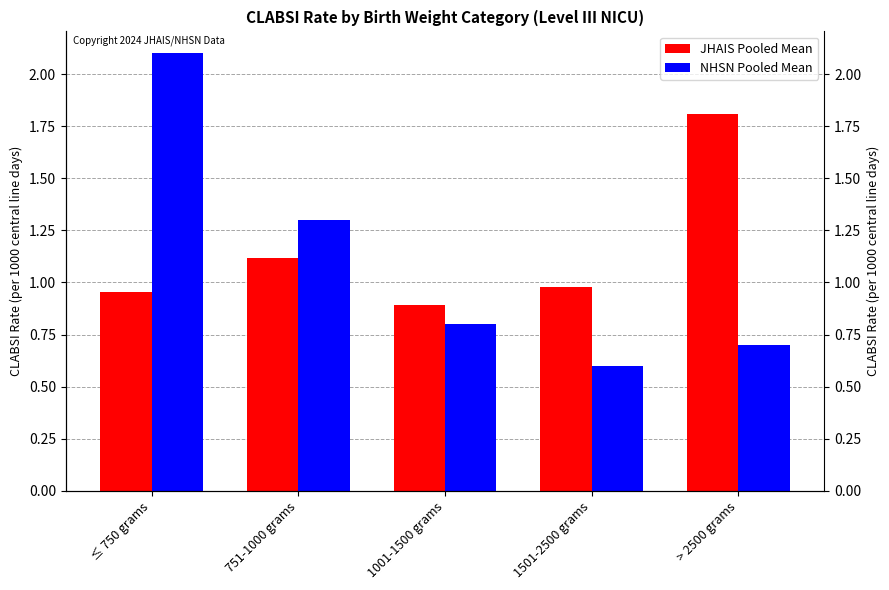

Reading left to right, transcribe all the data shown in this chart.

JHAIS Pooled Mean: 1.0	1.1	0.9	1.0	1.8
NHSN Pooled Mean: 2.1	1.3	0.8	0.6	0.7